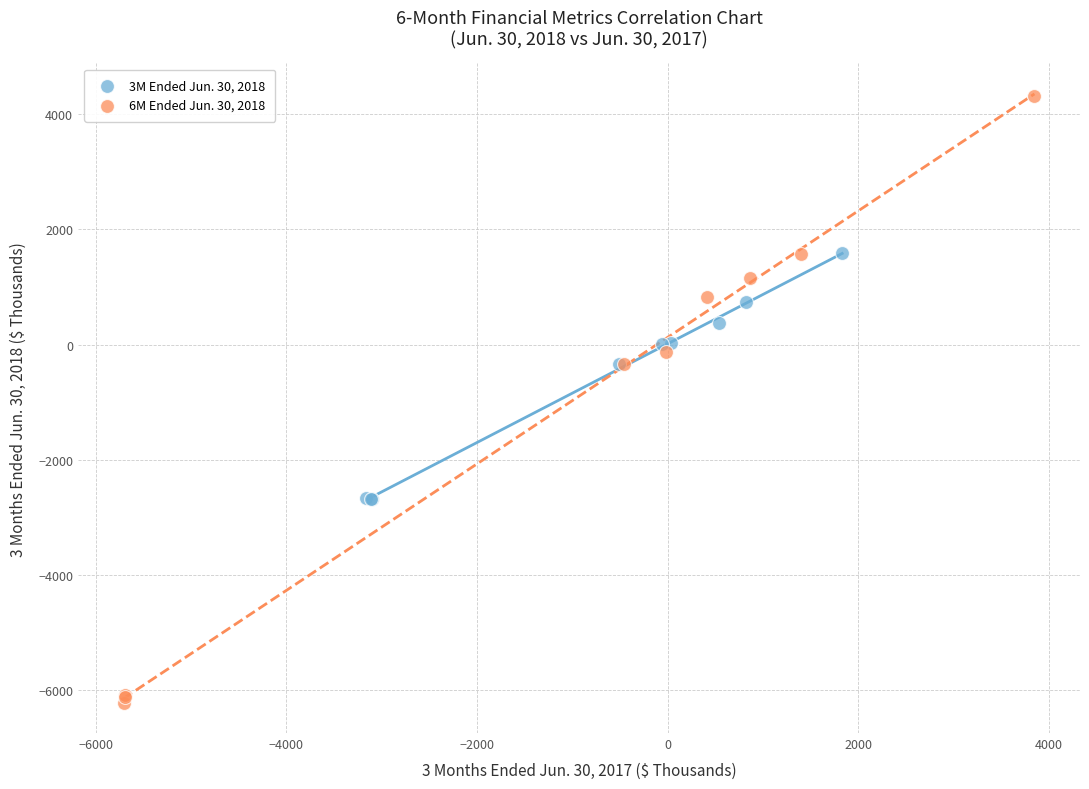

Which series reaches the minimum Y coordinate?

6M Ended Jun. 30, 2018